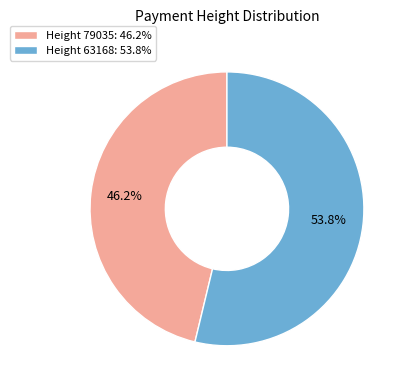

How much of the chart is everything except Height 79035?

53.8%